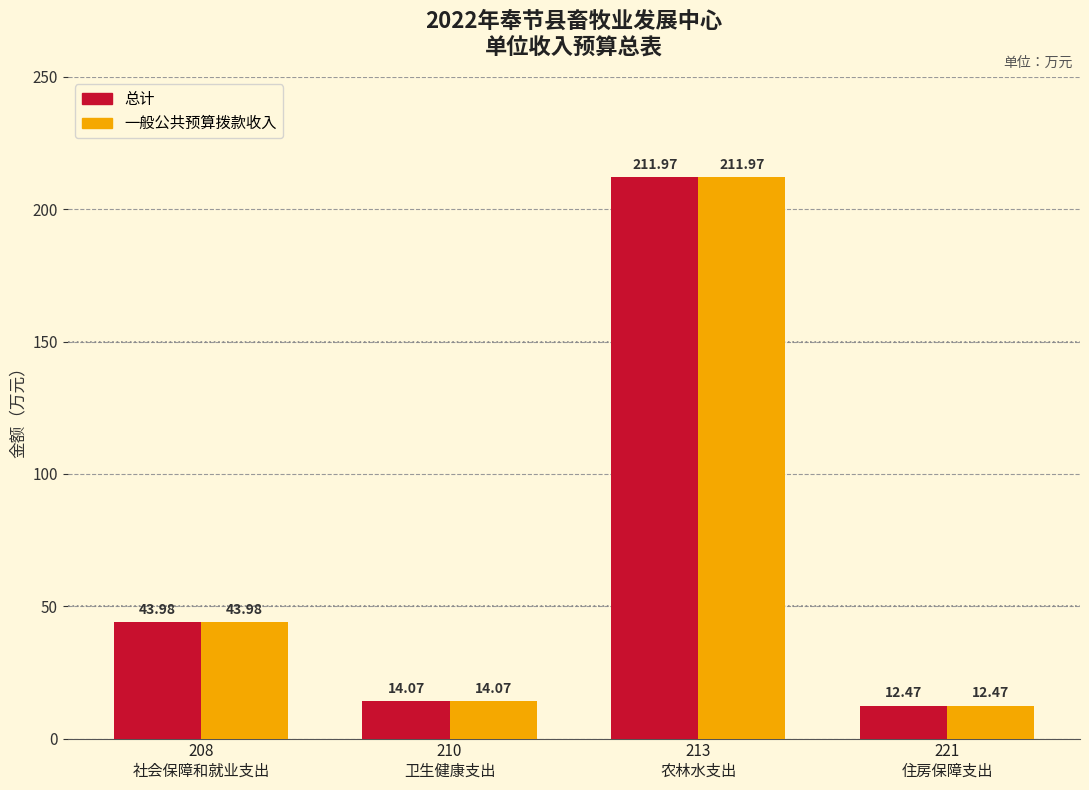

How many bars are there in total?

8